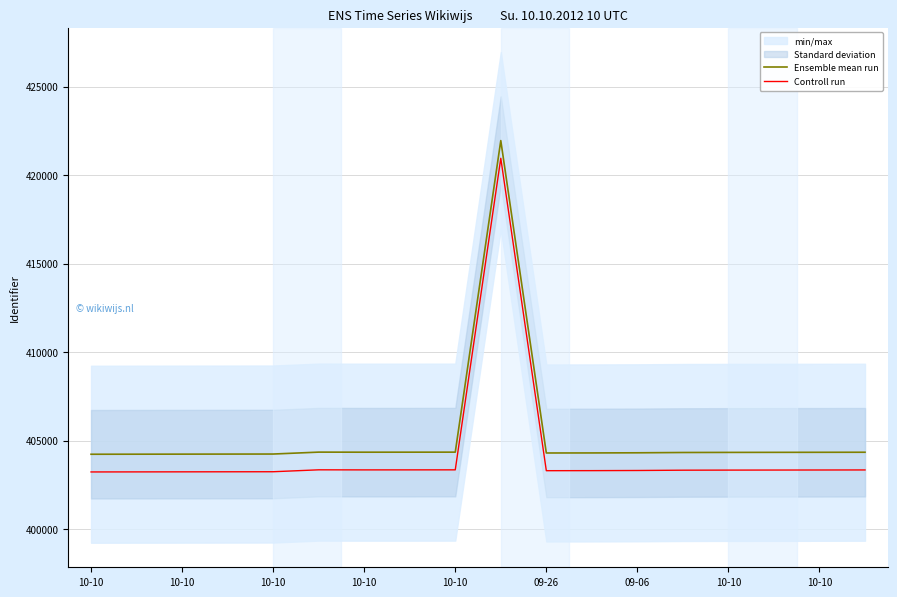

At which label does Controll run reach its minimum?

10-10